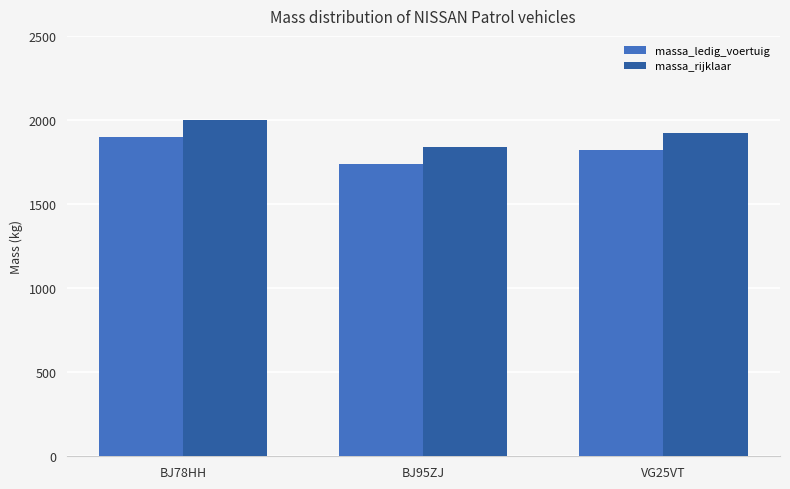

What is the sum of all massa_rijklaar values?

5760